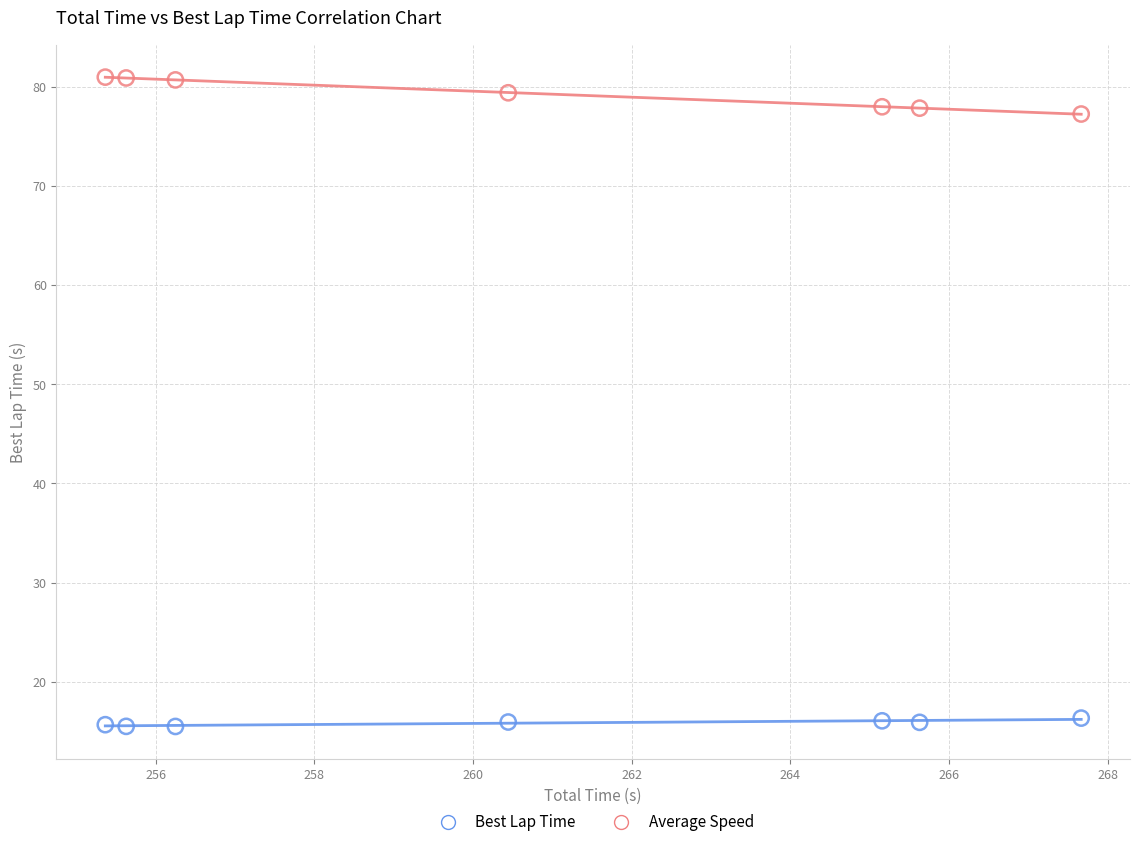

Which series contains the highest Y value?

Average Speed